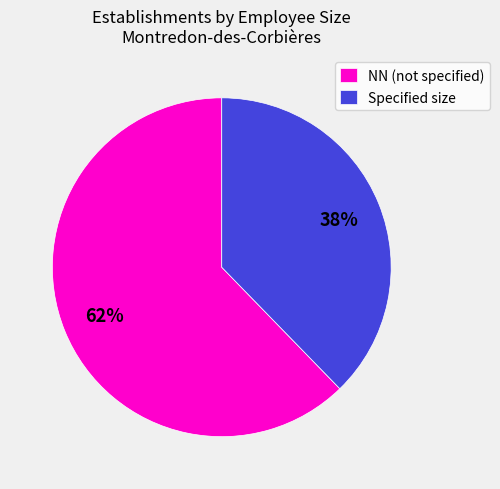

How many segments does this pie chart have?

2